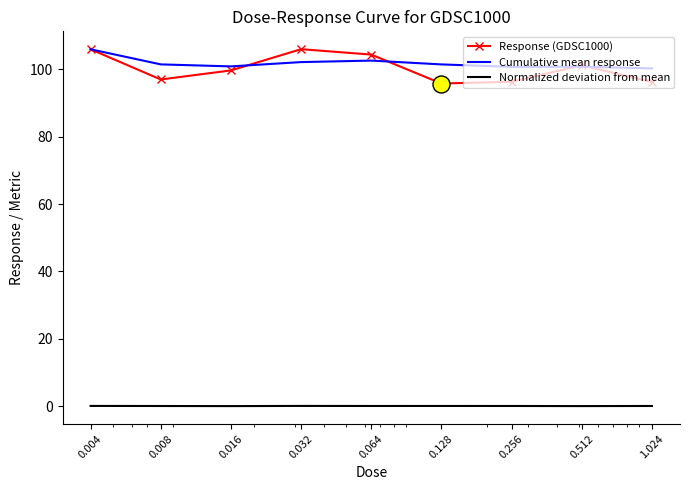

Which series has the widest spread of values?

Response (GDSC1000)